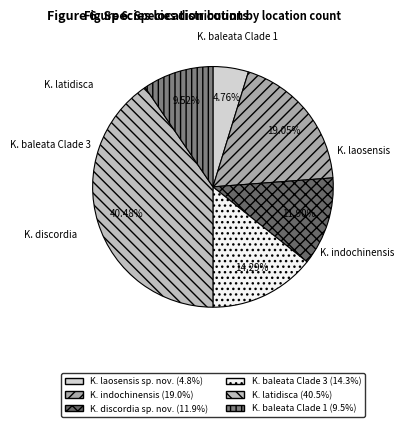

Rank the categories by value from highest to lowest.

K. latidisca, K. indochinensis, K. baleata Clade 3, K. discordia sp. nov., K. baleata Clade 1, K. laosensis sp. nov.